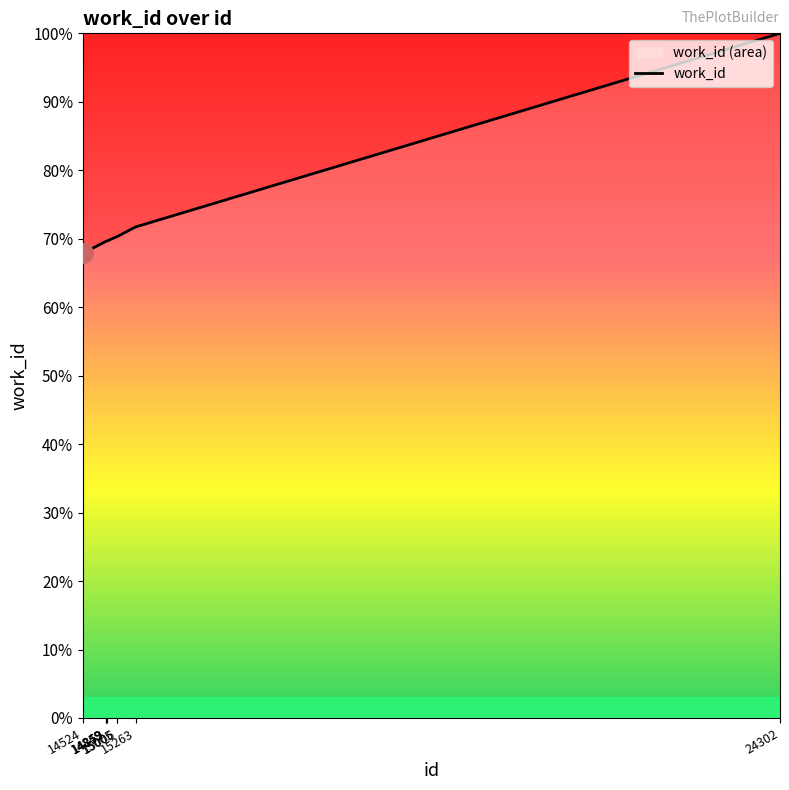

Which category has the highest value across all series?

24302